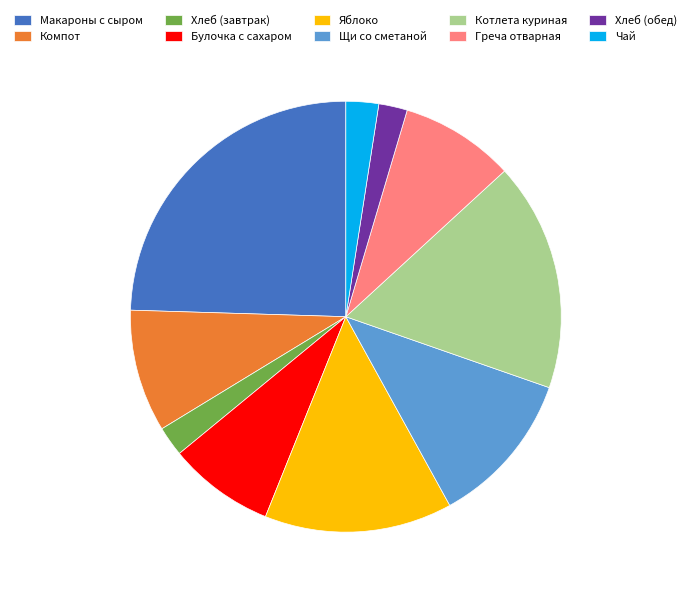

Is it true that Котлета куриная is 17% of the pie?

True